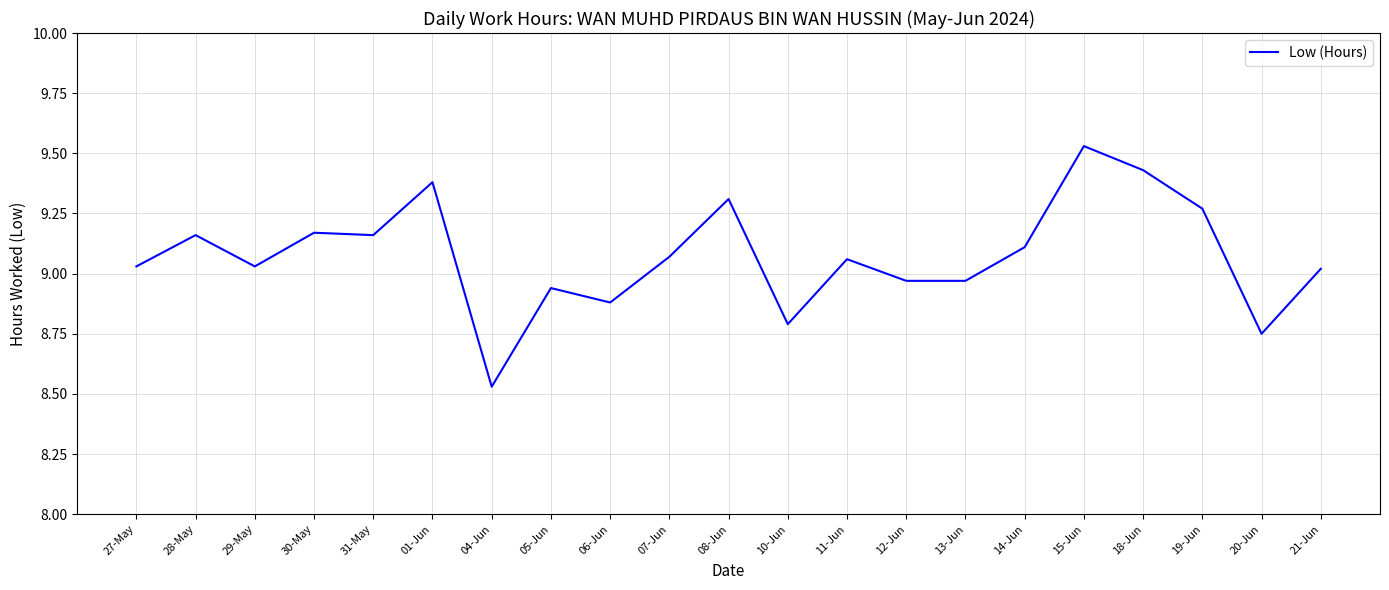

Approximately how many times larger is the value at 27-May compared to 15-Jun?

0.9